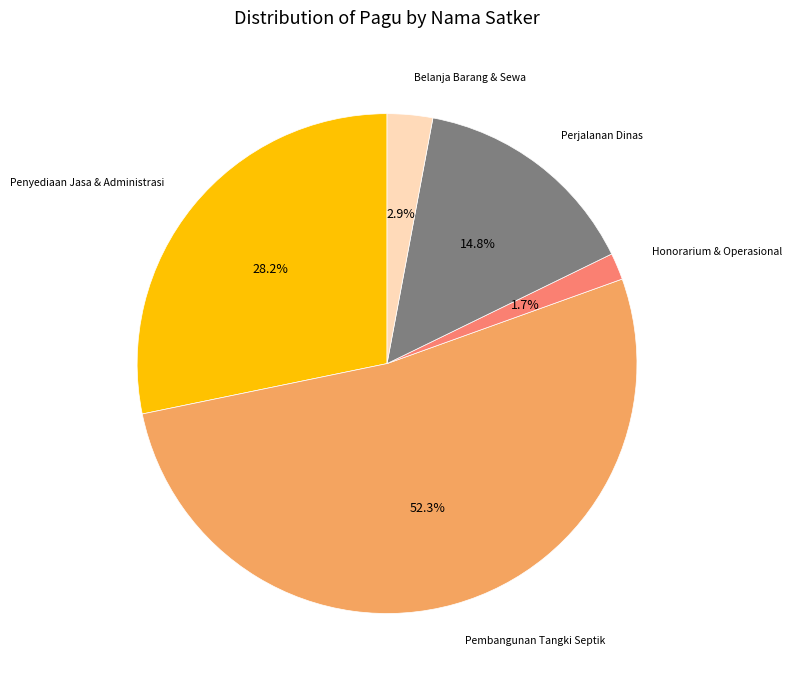

Is there a majority slice in this chart?

Yes